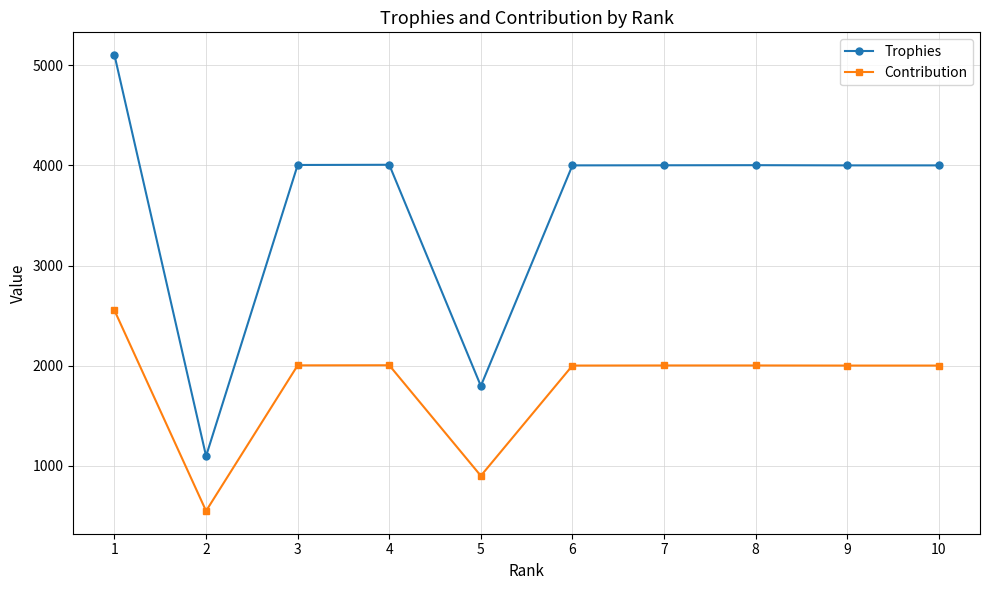

What is the approximate value of Trophies at 7, to the nearest 50?

4000